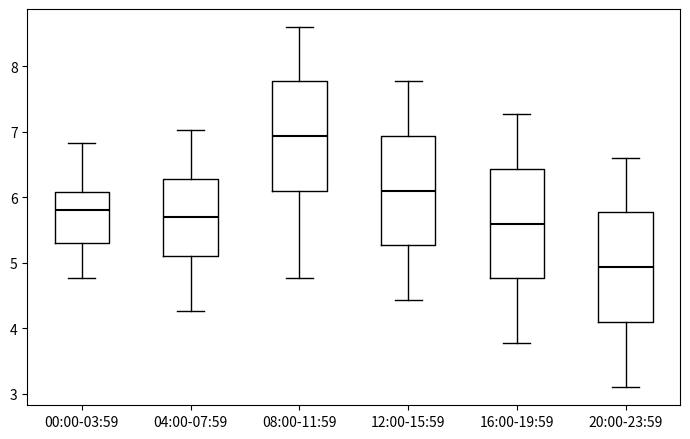

Where is the upper edge of the box for 00:00-03:59 on the y-axis? The values are not printed on the chart, so give them approximately, as read against the axis.

6.1